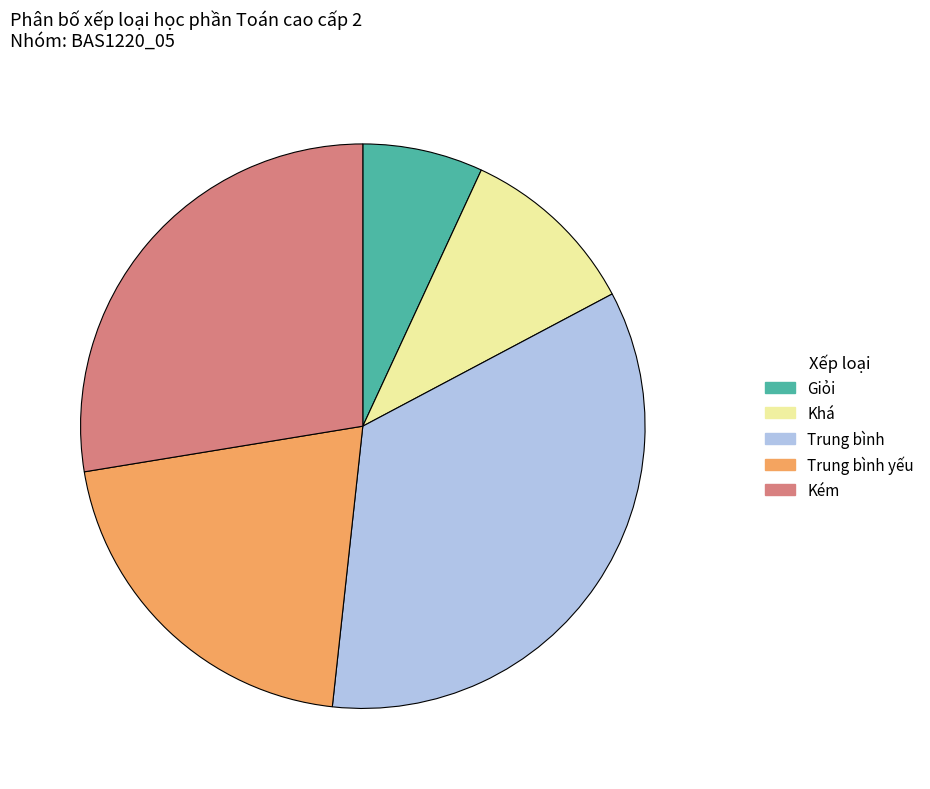

Is the sum of Giỏi and Khá greater than half?

No